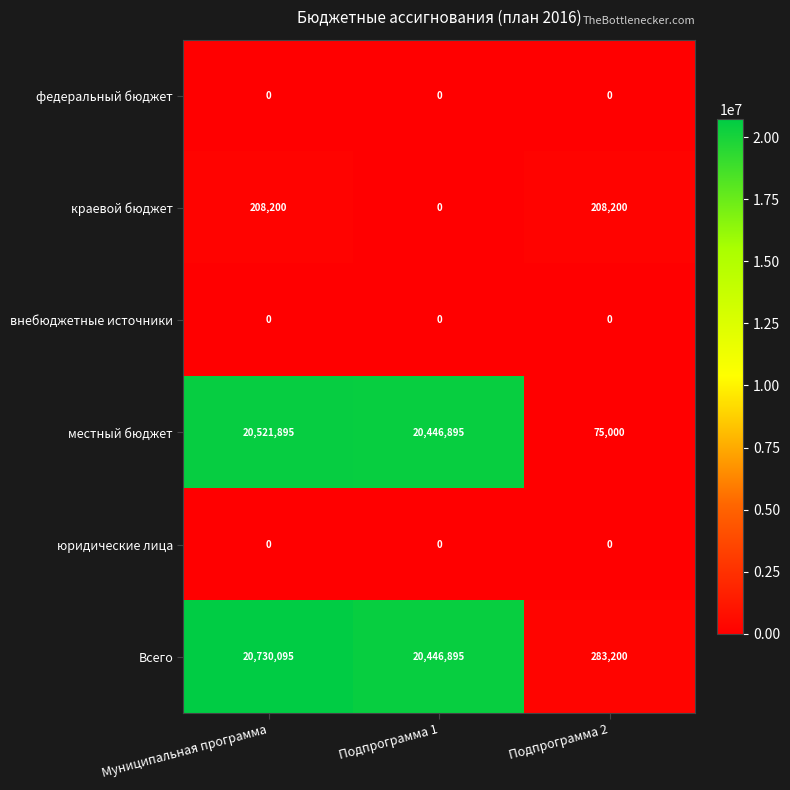

Which category has the lowest value in the местный бюджет series?

Подпрограмма 2